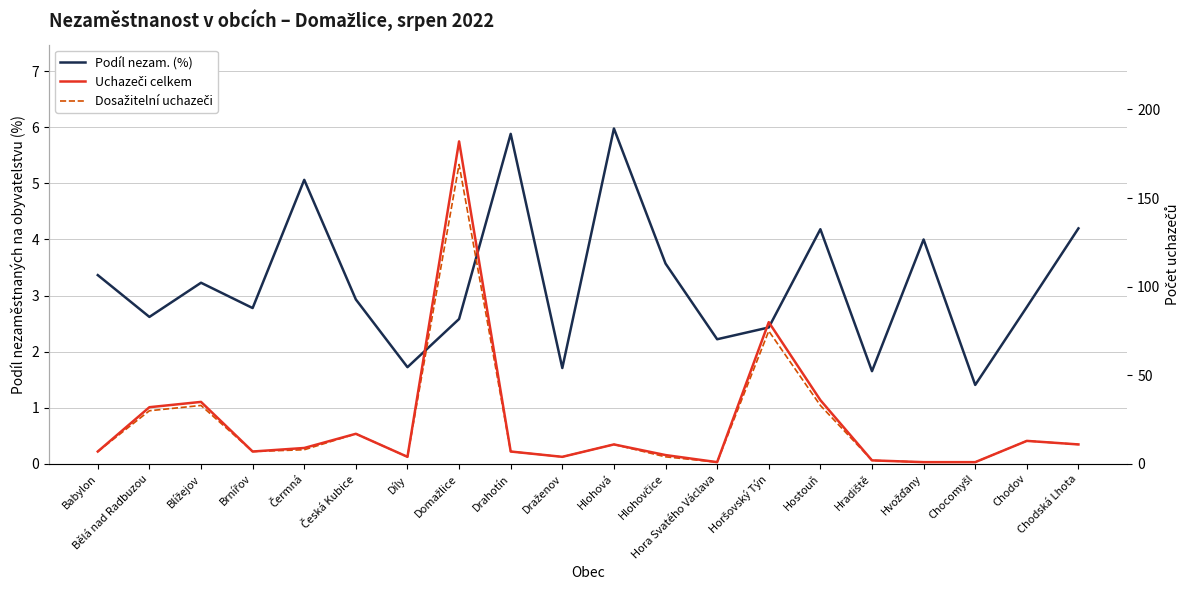

What is the label of the 15th point from the left?

Hostouň